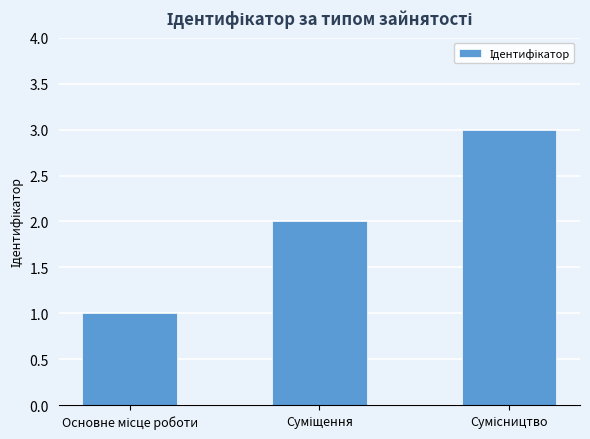

What is the maximum value shown in the chart?

3